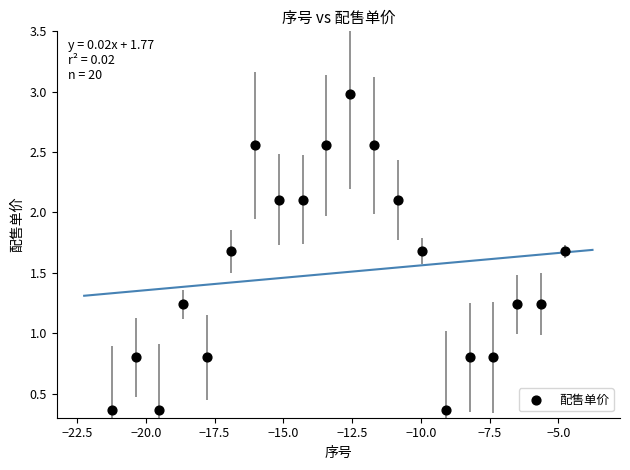

What is the range of X values (max minus min)?

16.5